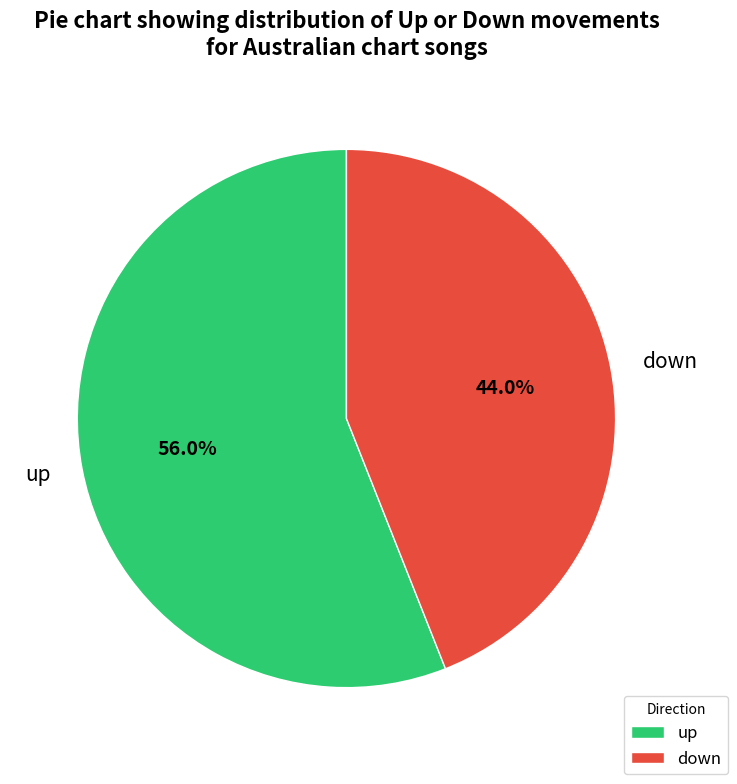

What percentage is the down slice, to the nearest percent?

44%